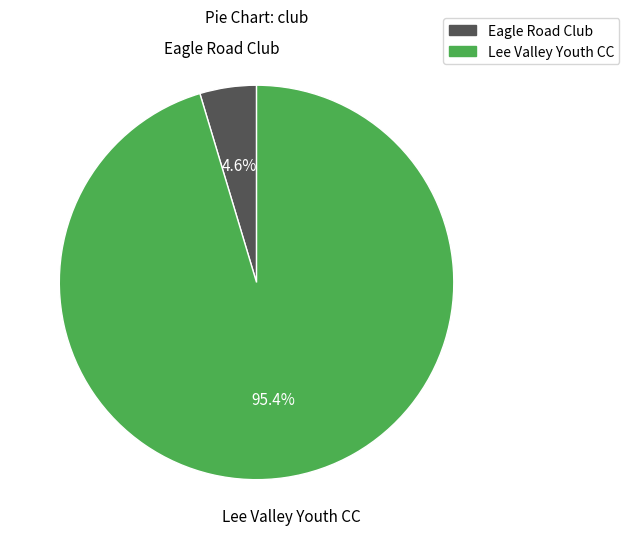

Does any single category account for the majority?

Yes